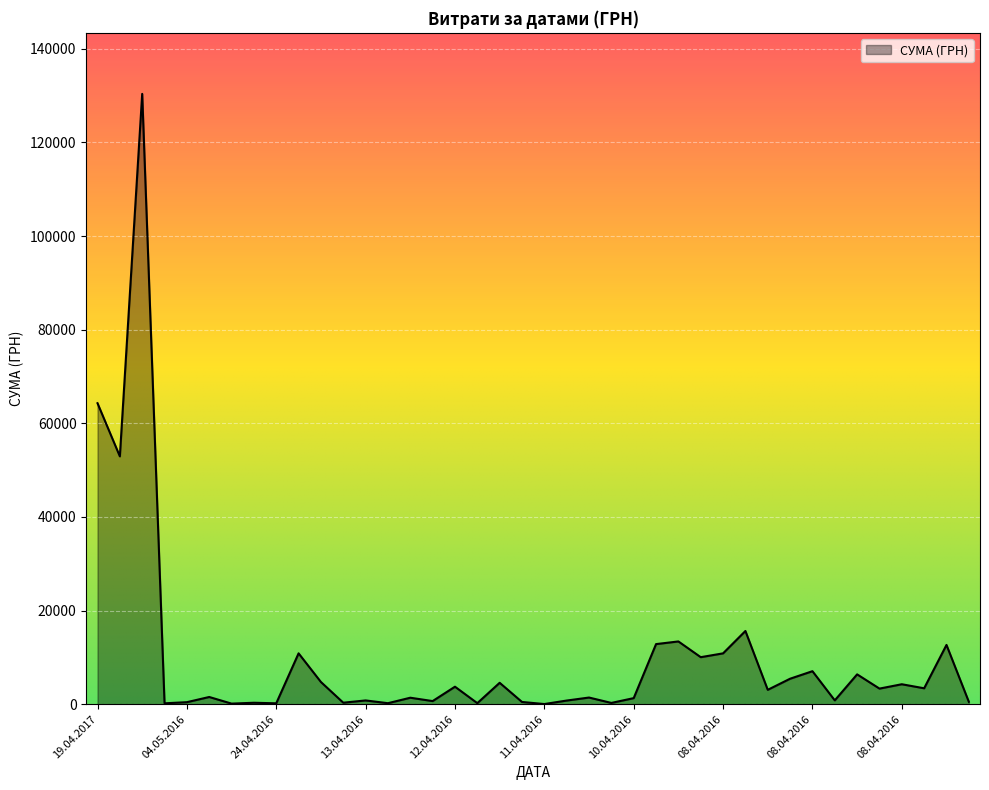

True or false: there are more than 0 points higher than both neighbors.

True